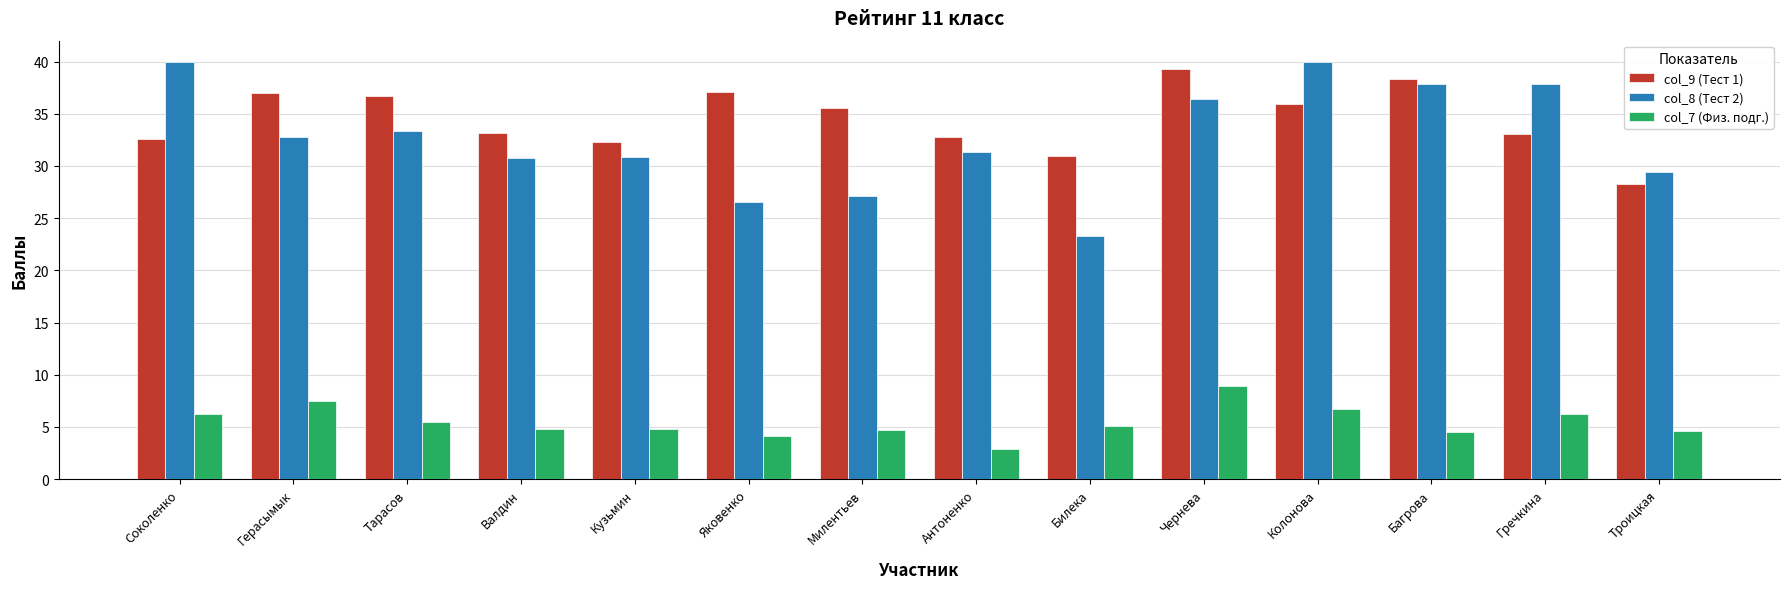

True or false: col_7 (Физ. подг.) has a value of 4.3 at Гречкина.

False